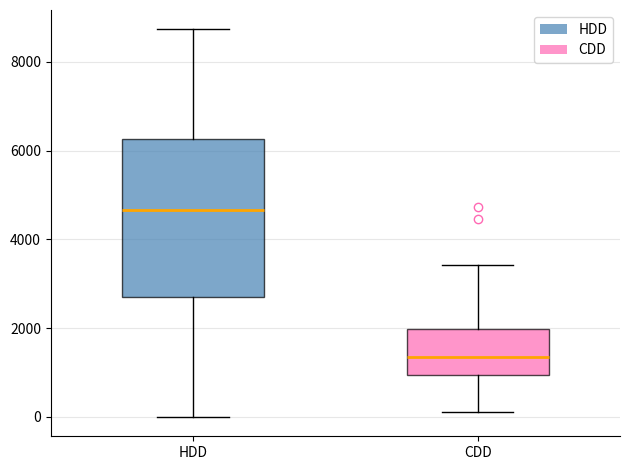

Where is the lower edge of the box for CDD on the y-axis? The values are not printed on the chart, so give them approximately, as read against the axis.

1000